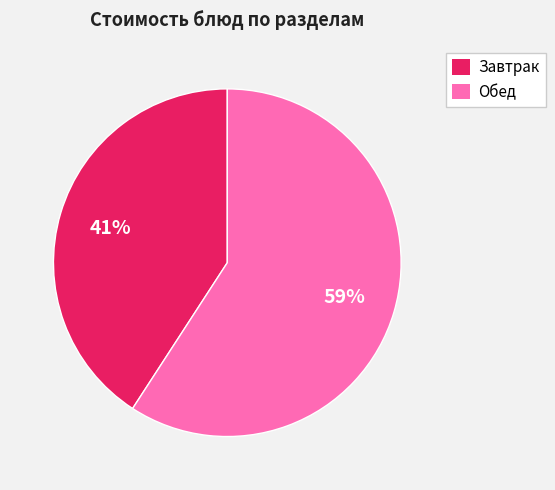

Rank the categories by value from highest to lowest.

Обед, Завтрак